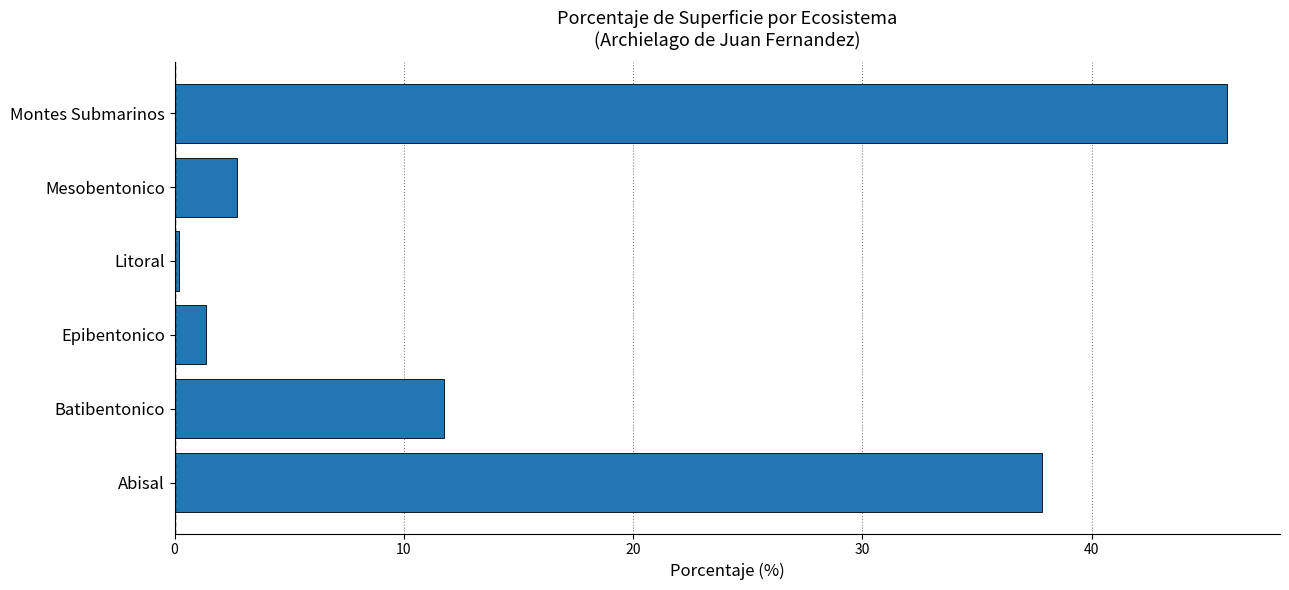

The chart shows a value of 23.0 at Montes Submarinos. True or false?

False